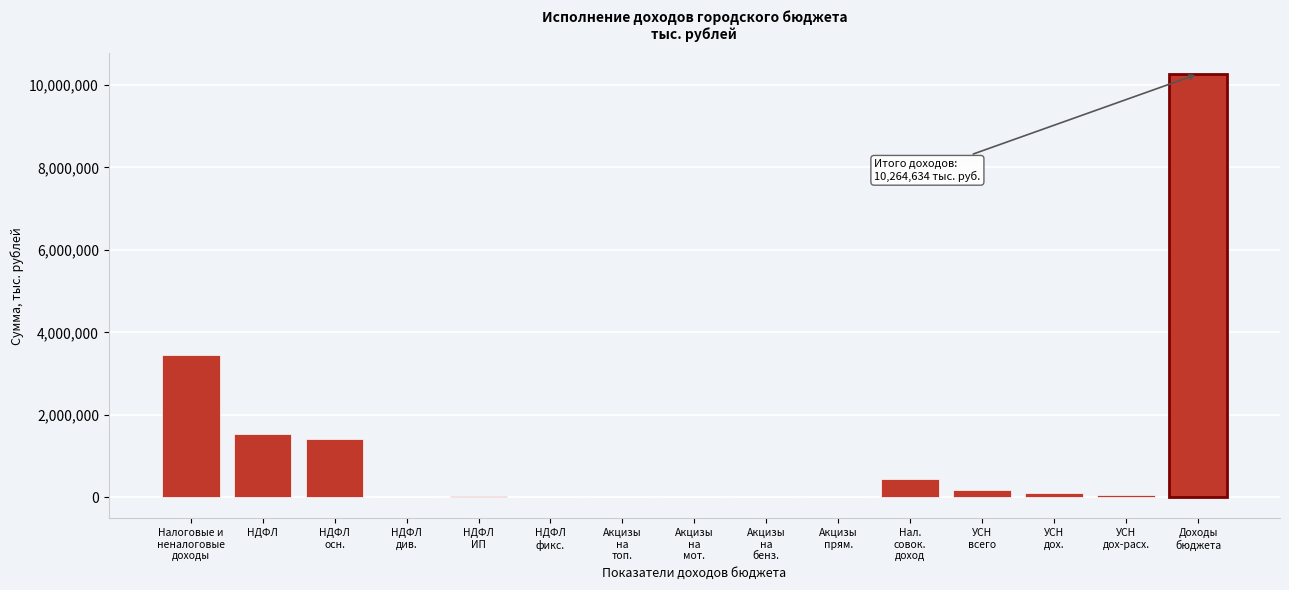

What is the greatest value displayed?

10264633.7